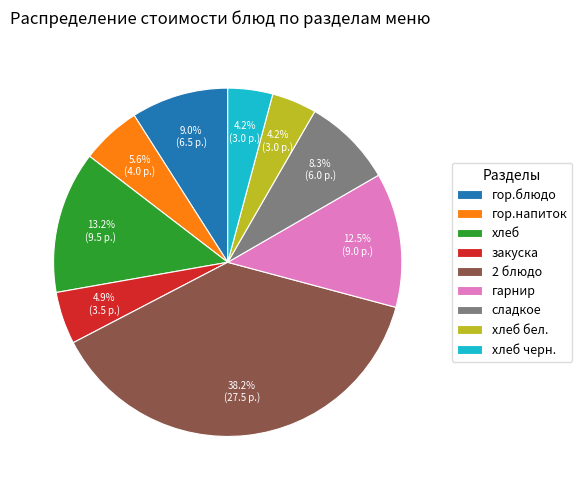

To the nearest percent, what percentage of the pie is хлеб черн.?

4%